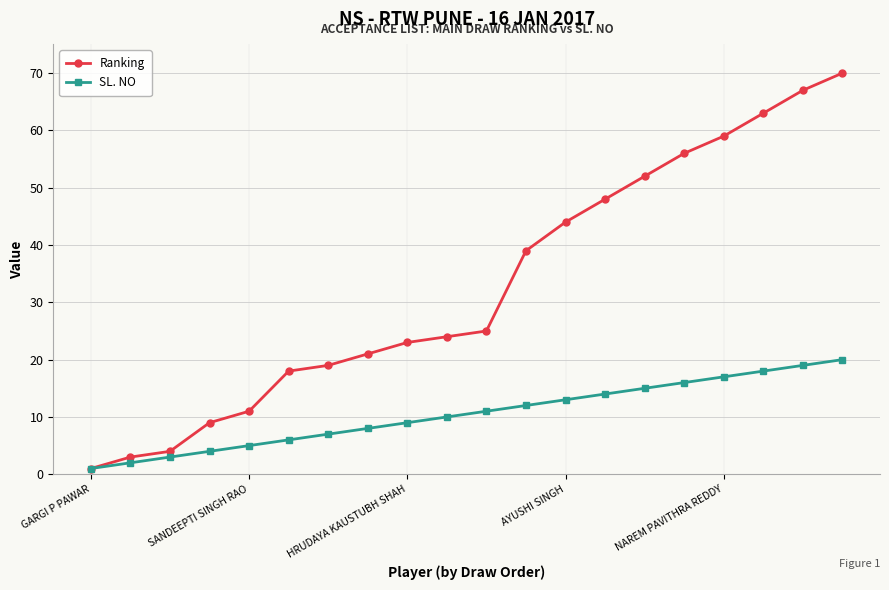

Which series has the widest spread of values?

Ranking